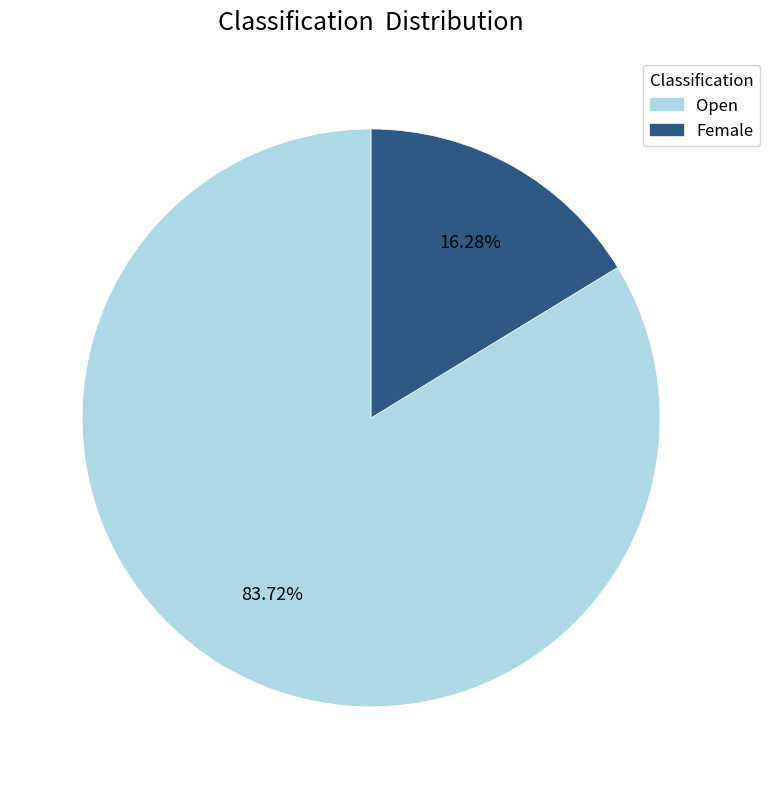

What is the smallest slice in the pie chart?

Female